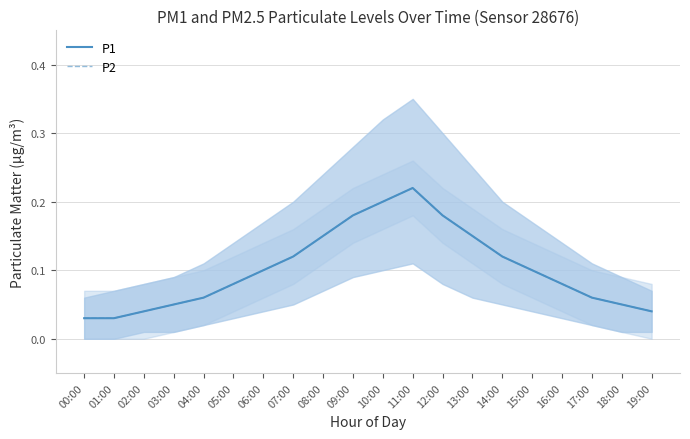

At which label is P1 closest to 0?

00:00